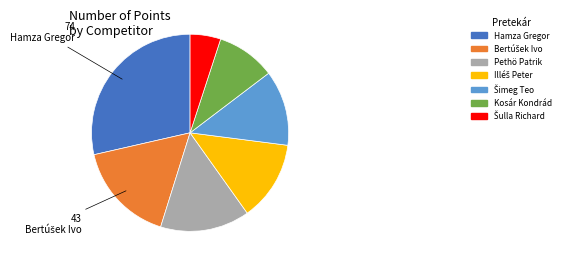

How many slices are in this pie chart?

7